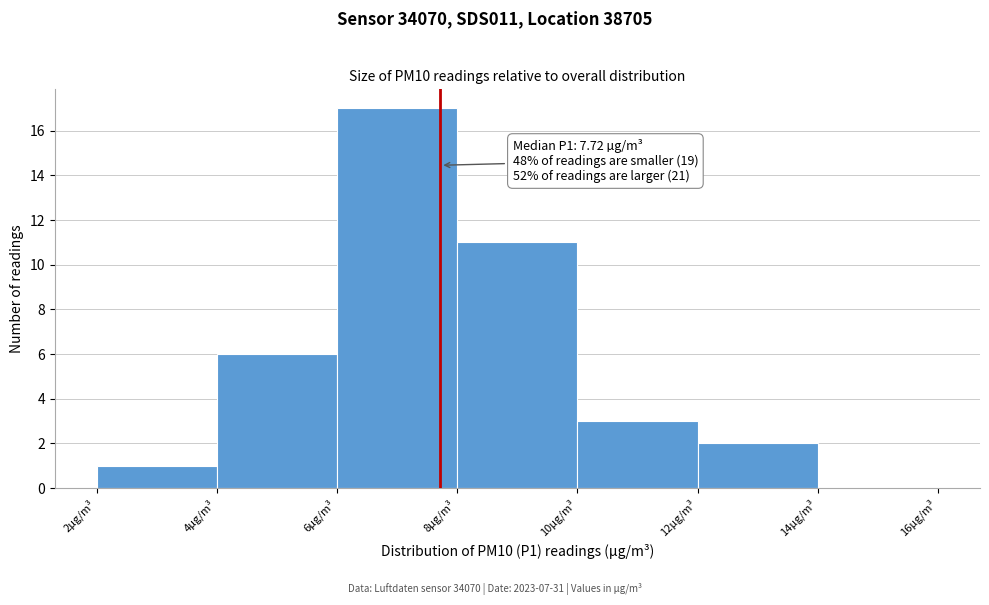

Which range on the x-axis has the tallest bar?

6 to 8